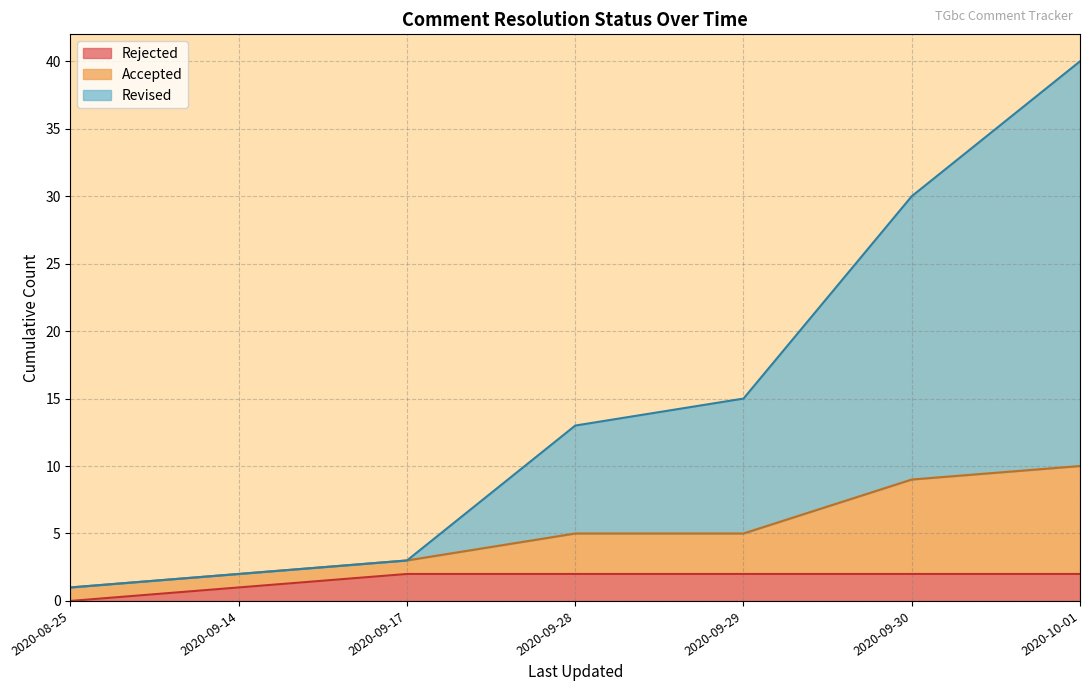

What are all the series names shown in the legend?

Rejected, Accepted, Revised